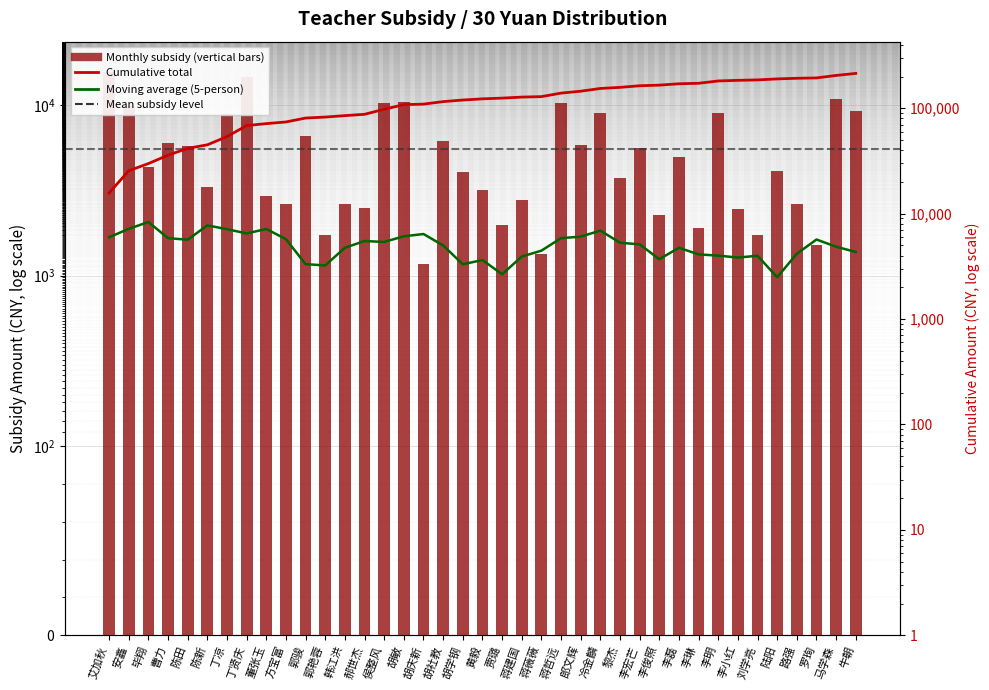

Where does the Monthly subsidy (30 yuan per person) series first go above 4122?

艾加秋